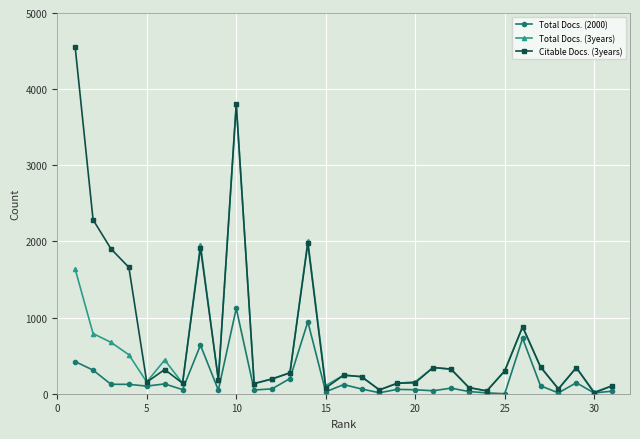

Which series has the widest spread of values?

Citable Docs. (3years)